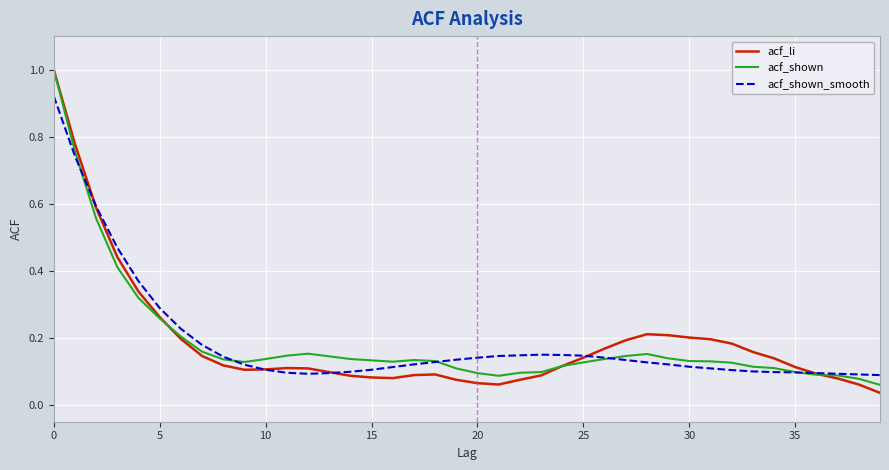

What is the greatest value displayed?

1.0